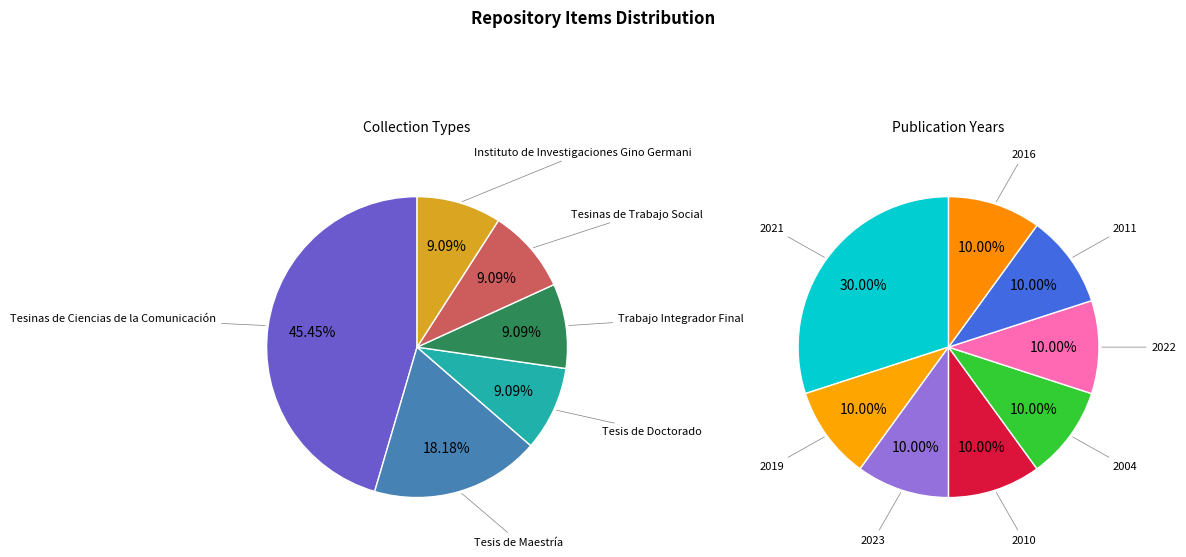

How many segments does this pie chart have?

6